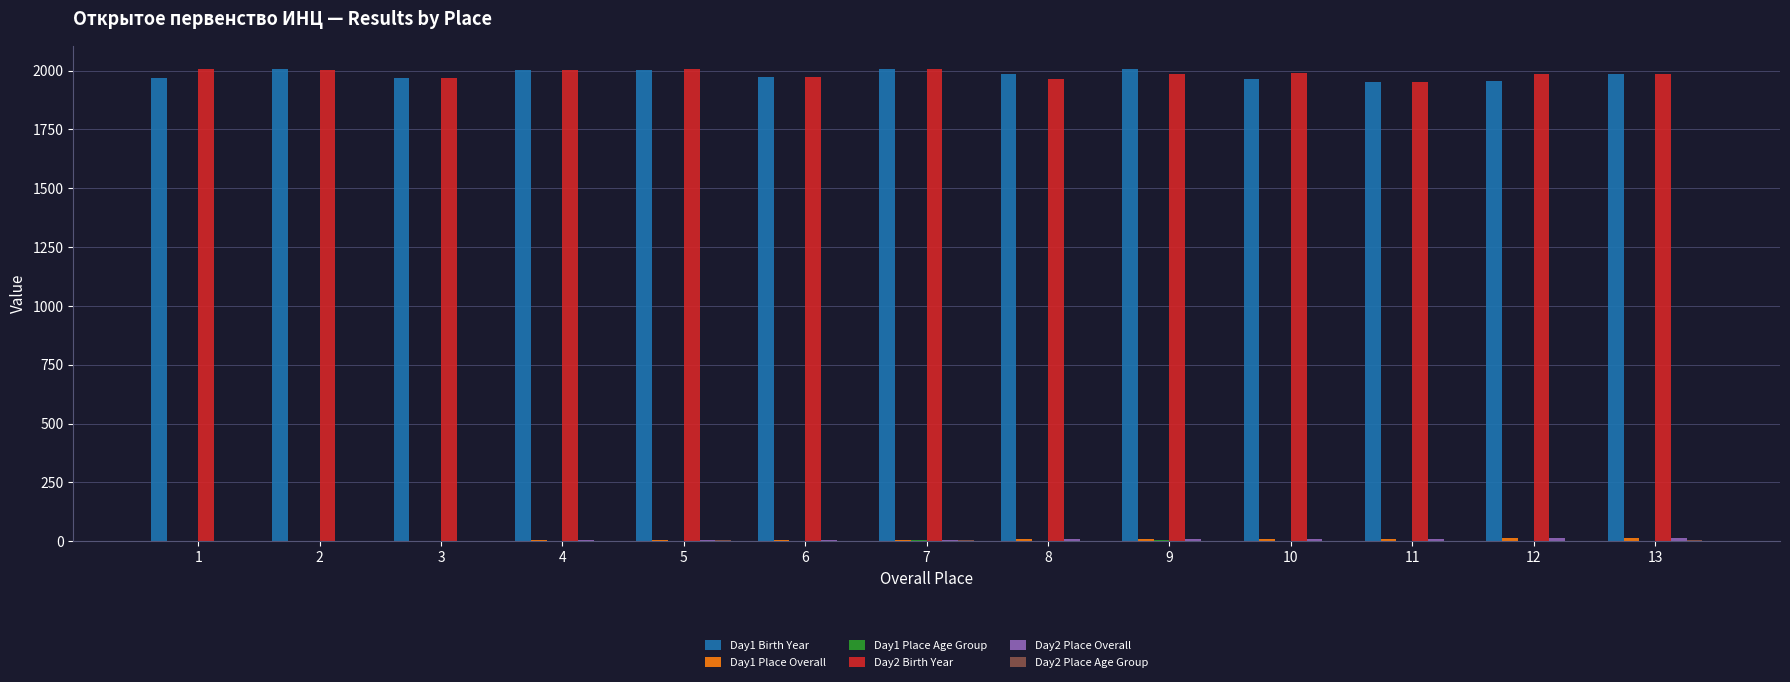

What is the maximum value shown in the chart?

2006